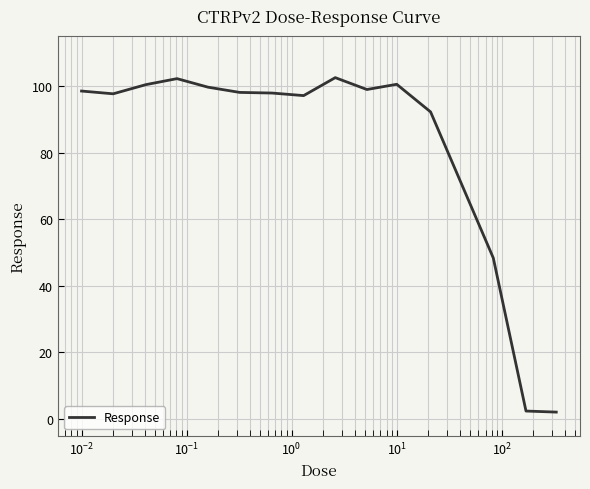

What is the difference between the maximum and minimum values?

100.5